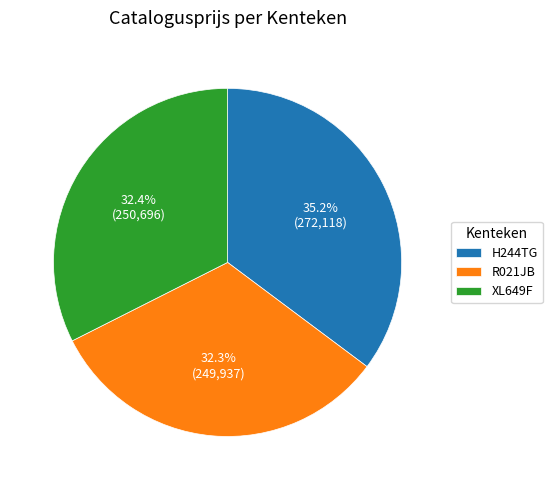

What is the total percentage of R021JB and XL649F?

64.8%